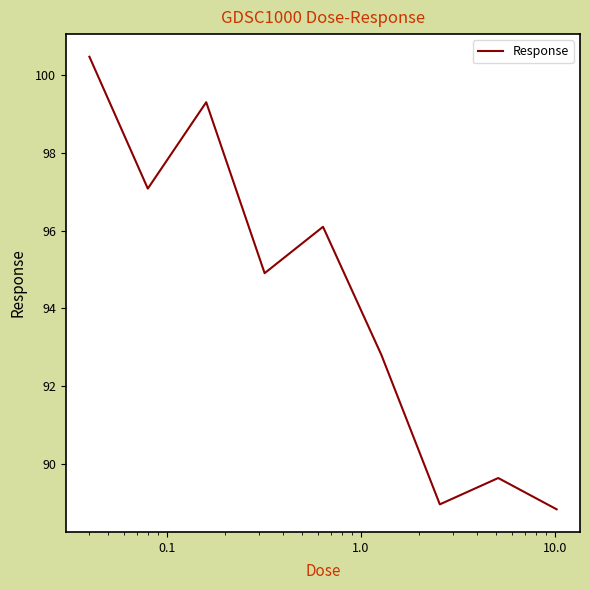

What is the greatest value displayed?

100.5